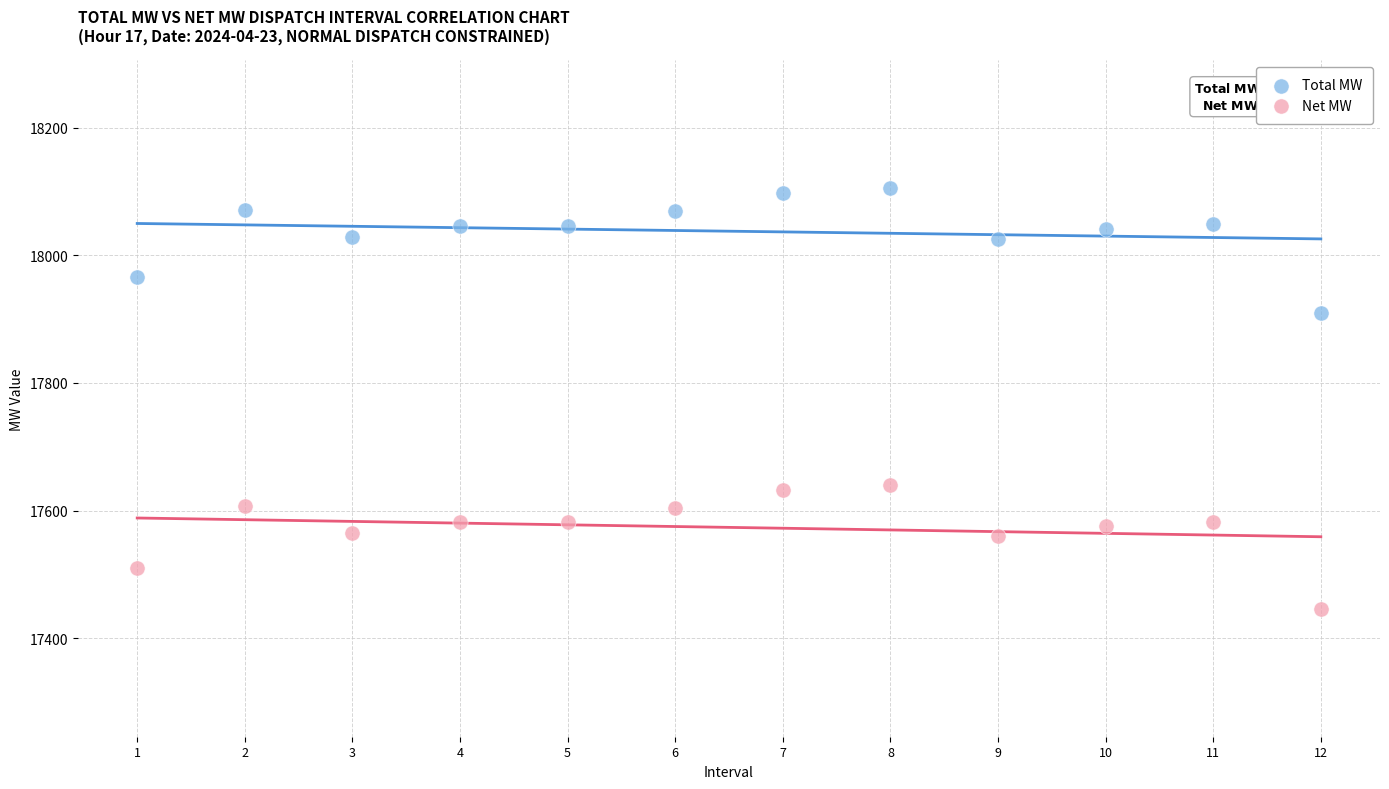

Across all data points, what is the range of Y values (max minus min)?

659.5